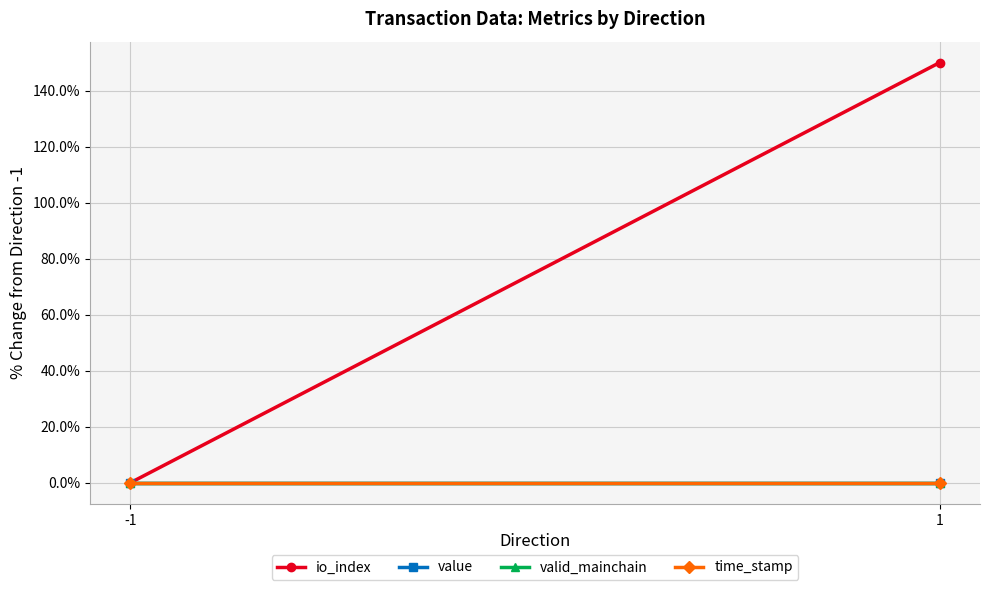

Which series has the widest spread of values?

io_index